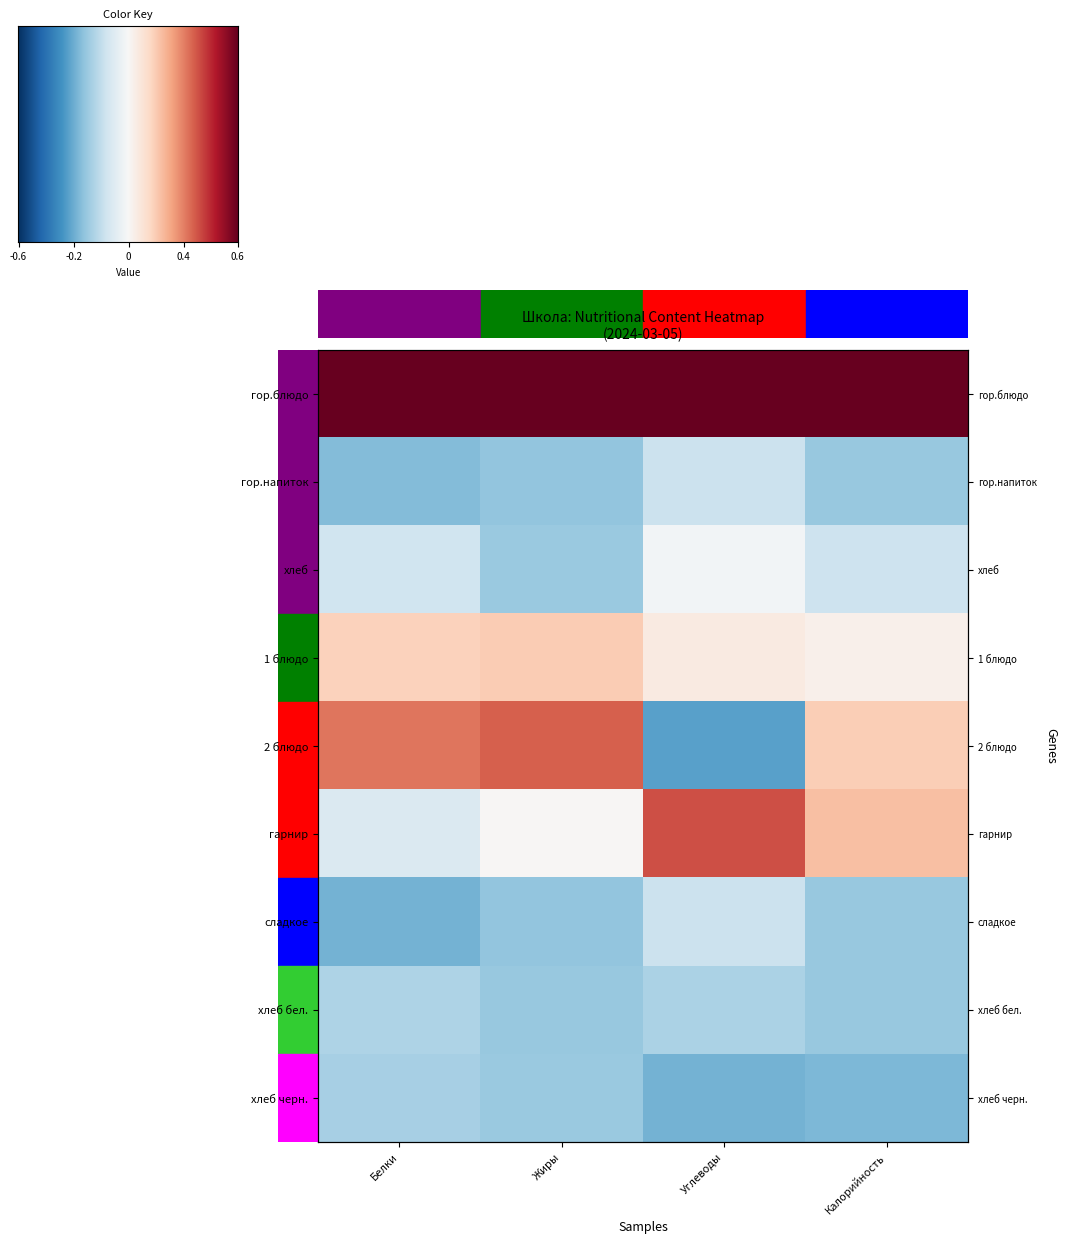

What is the maximum value shown in the chart?

2.4